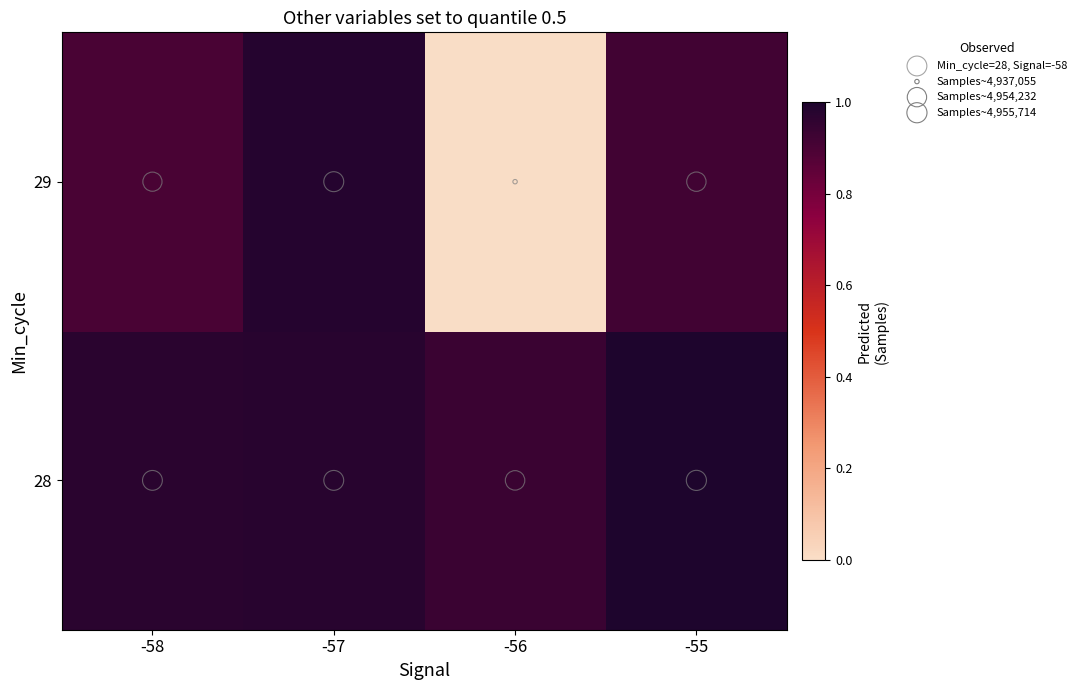

Reading right to left, what are all the values shown in this chart?

28: -55=1.0	-56=0.9	-57=1.0	-58=1.0
29: -55=0.9	-56=0.0	-57=1.0	-58=0.9